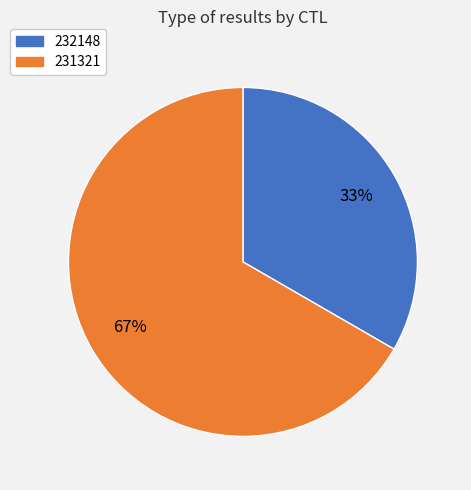

What is the largest slice in the pie chart?

231321